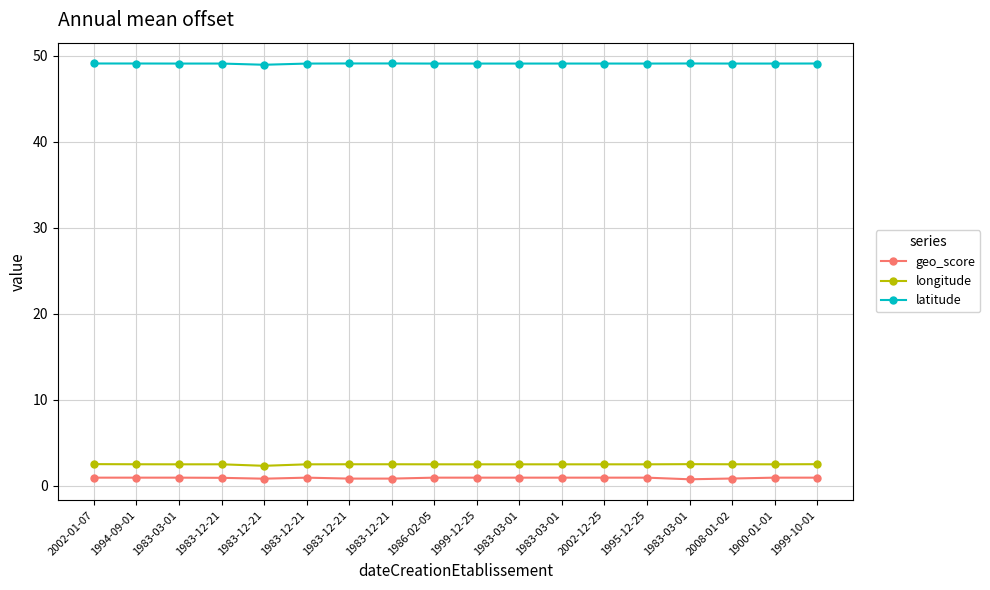

Count the number of data series in this chart.

3